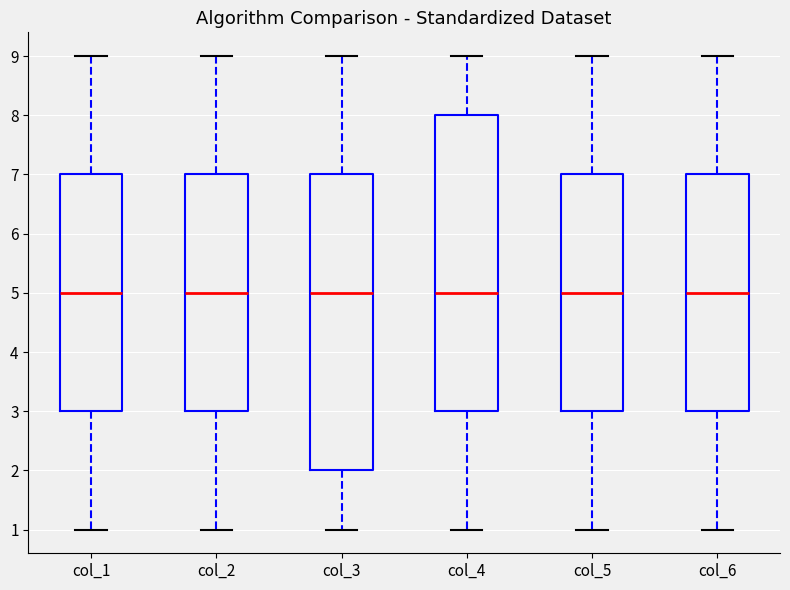

Reading left to right, transcribe this box plot: for each box, give where its median line is, the range the box spans, and where its two whiskers end, as read against the y-axis. The values are not printed on the chart, so give them approximately, as read against the axis.

col_1: median 5, box 3 to 7, whiskers 1 to 9
col_2: median 5, box 3 to 7, whiskers 1 to 9
col_3: median 5, box 2 to 7, whiskers 1 to 9
col_4: median 5, box 3 to 8, whiskers 1 to 9
col_5: median 5, box 3 to 7, whiskers 1 to 9
col_6: median 5, box 3 to 7, whiskers 1 to 9